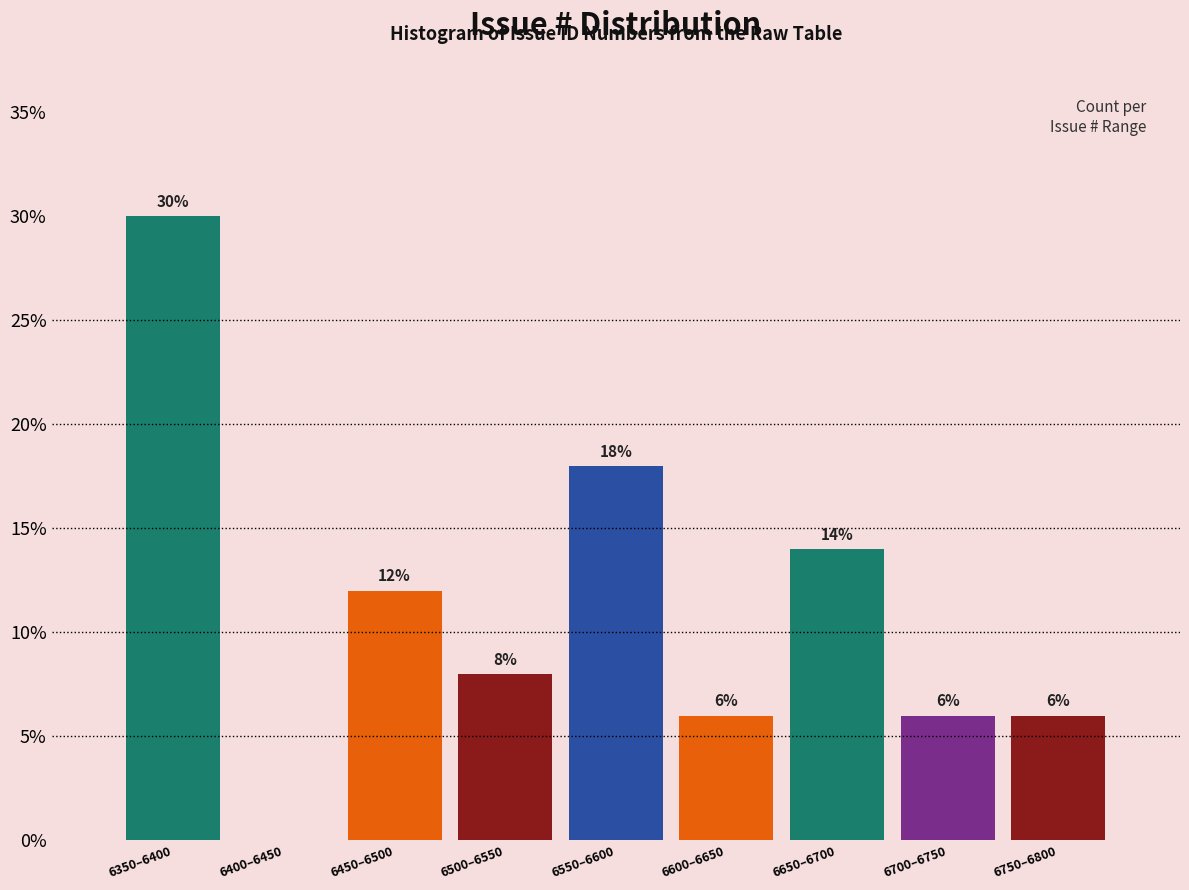

Reading left to right, extract all data points from this chart.

6350–6400=30.0	6400–6450=0.0	6450–6500=12.0	6500–6550=8.0	6550–6600=18.0	6600–6650=6.0	6650–6700=14.0	6700–6750=6.0	6750–6800=6.0